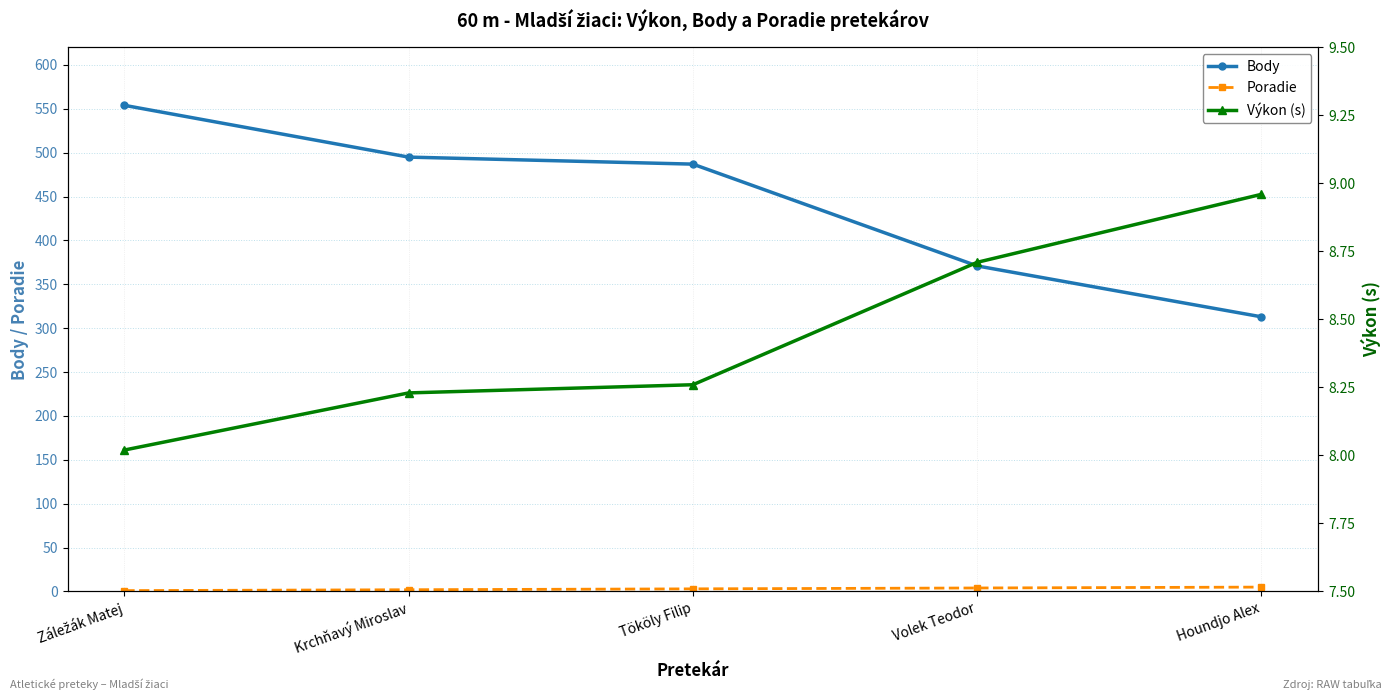

Rank the series at Houndjo Alex from lowest to highest value.

Poradie, Výkon (s), Body